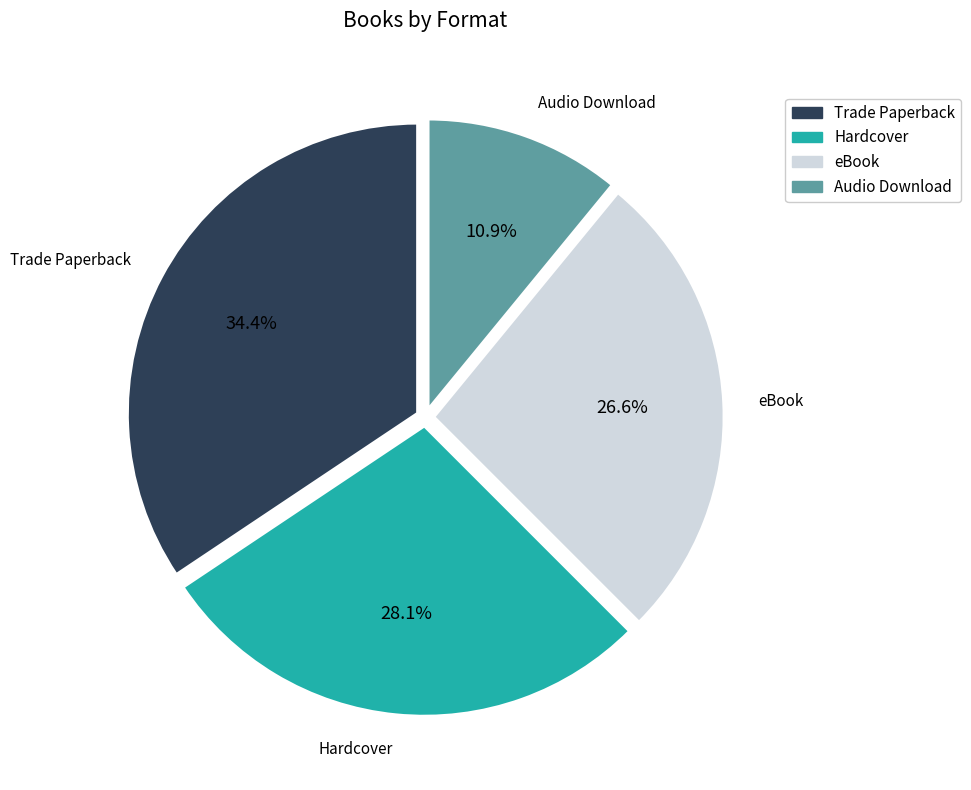

Which category has the biggest portion of the pie?

Trade Paperback